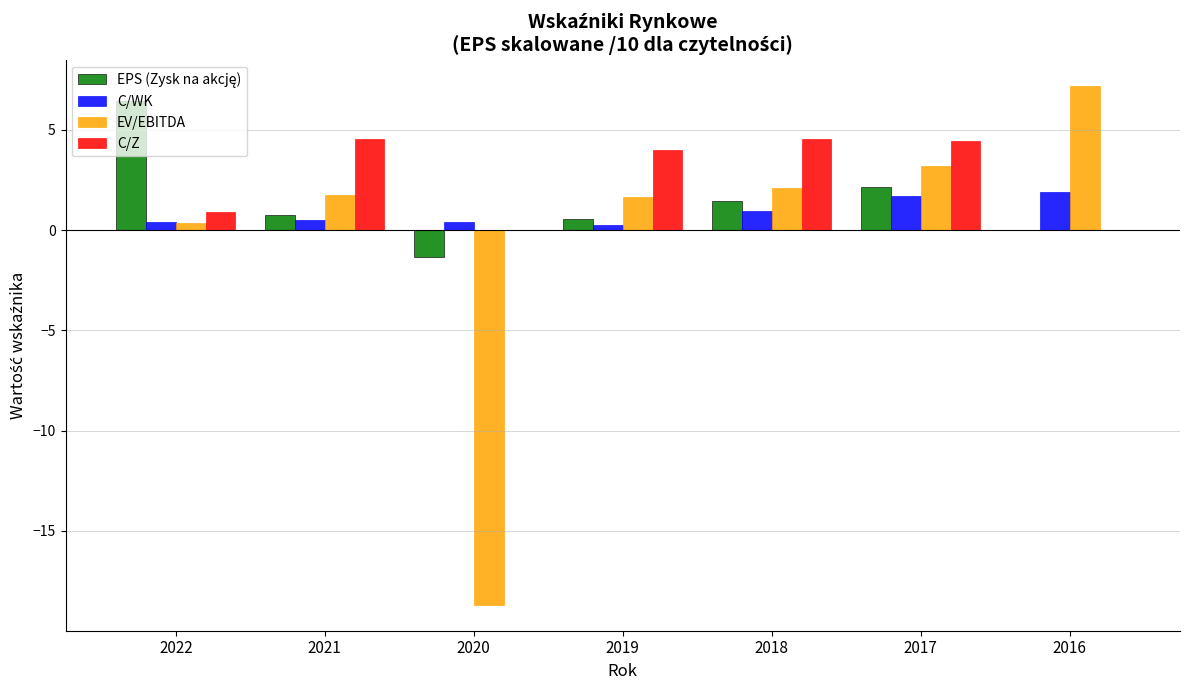

Which series has the largest total across all categories?

C/Z